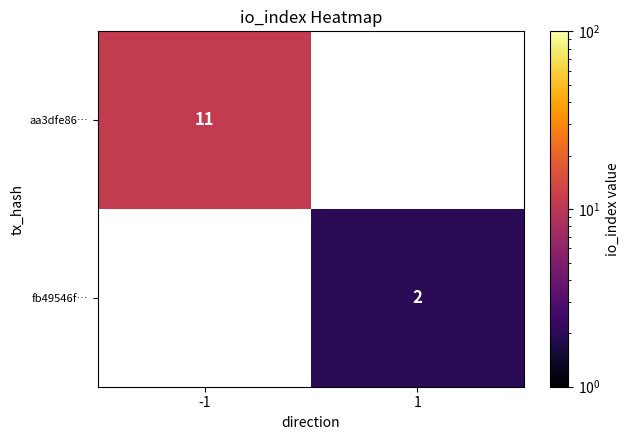

The value of fb49546f… at 1 is 2. True or false?

True